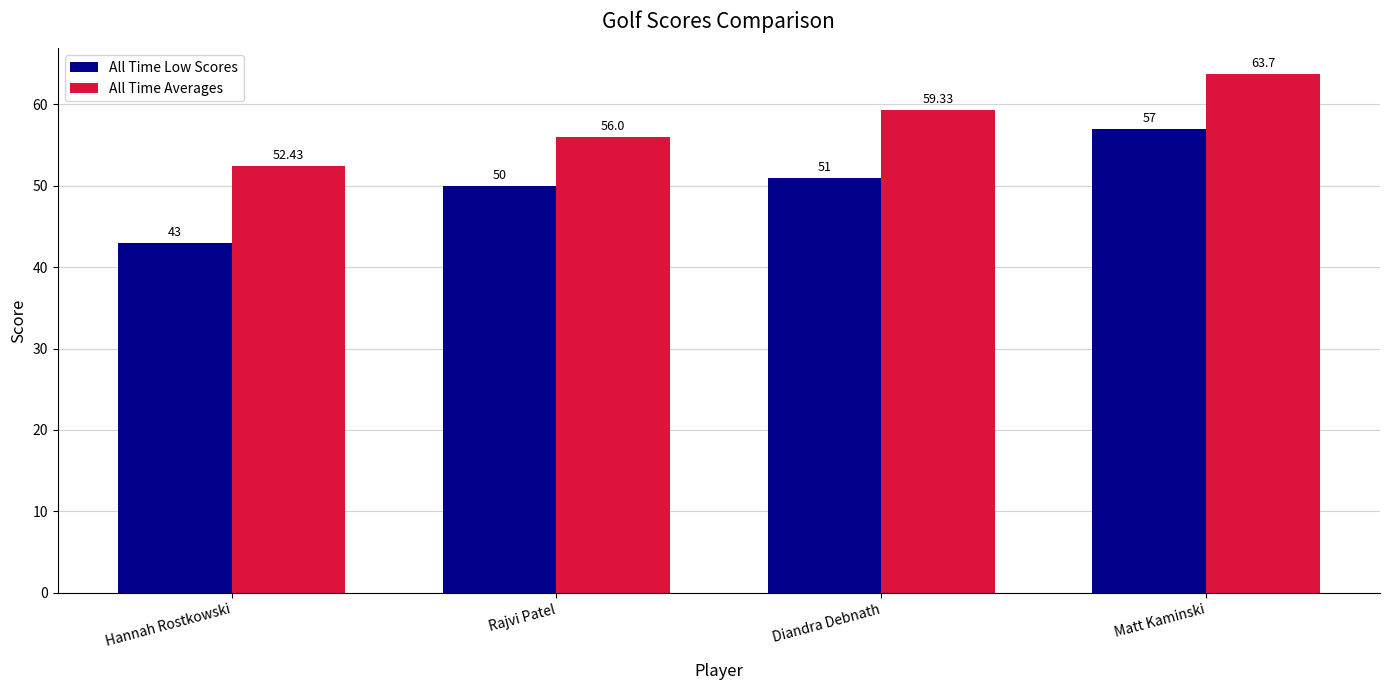

Rank the series by their maximum value, from lowest to highest.

All Time Low Scores, All Time Averages